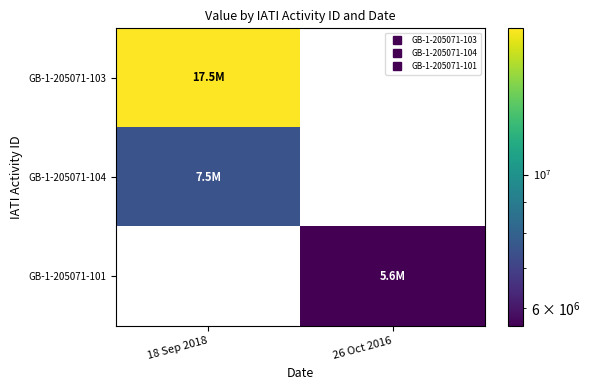

What value does the GB-1-205071-101 series have at 26 Oct 2016, to the nearest 50?

5600000